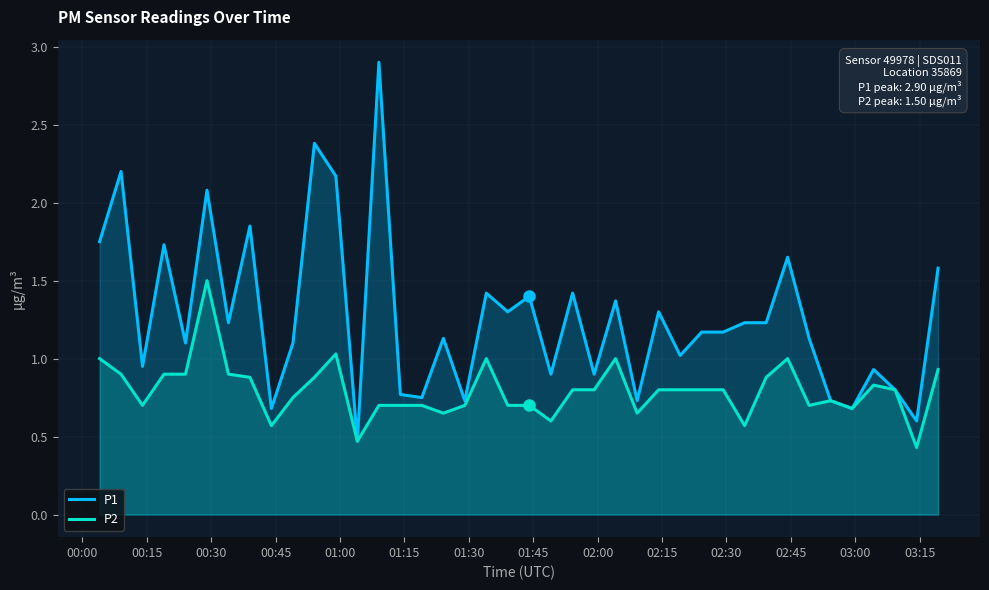

What is the sum of all P2 values?

31.8